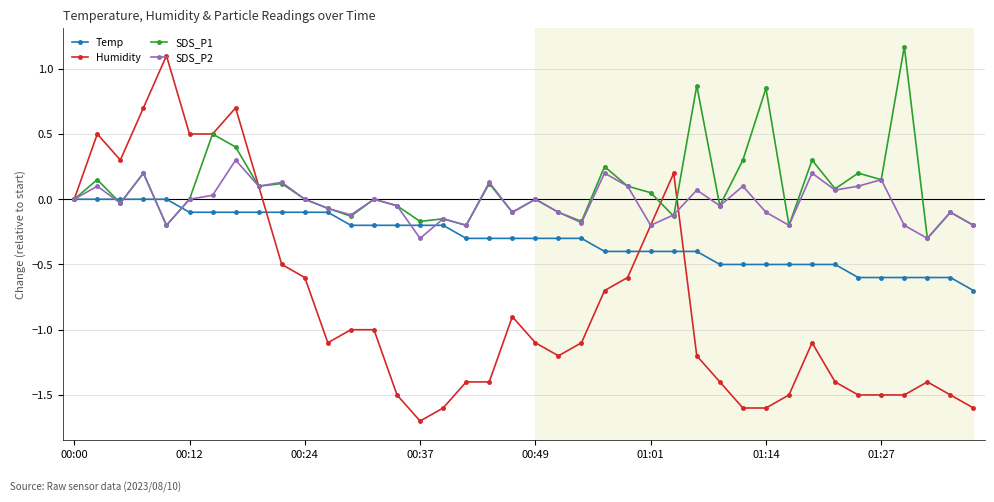

Which series has the widest spread of values?

Humidity